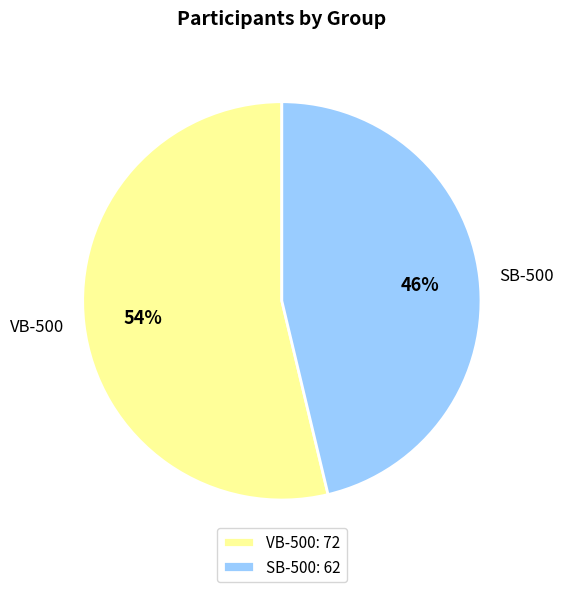

How many segments does this pie chart have?

2